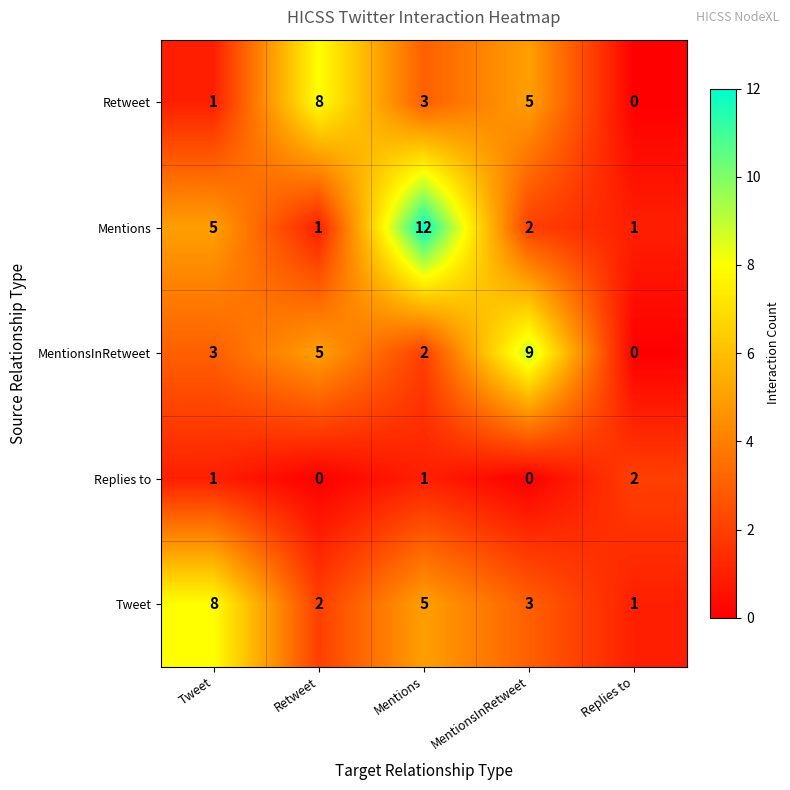

What is the difference between the maximum and minimum values in the MentionsInRetweet series?

9